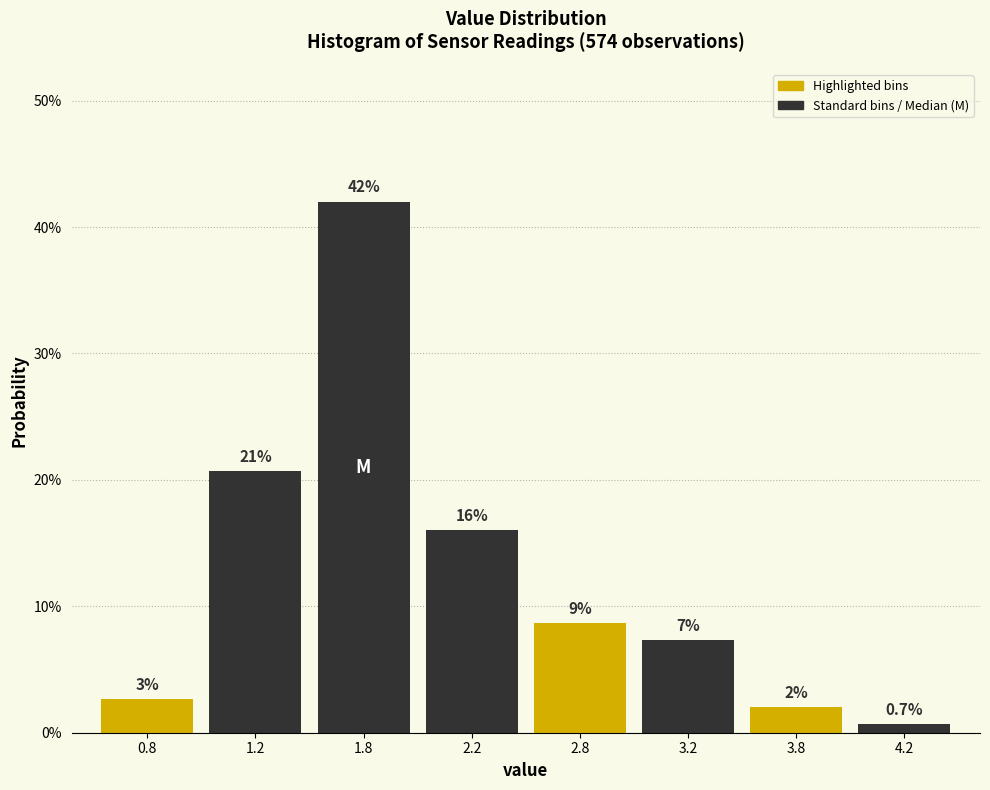

Are the bars horizontal?

No